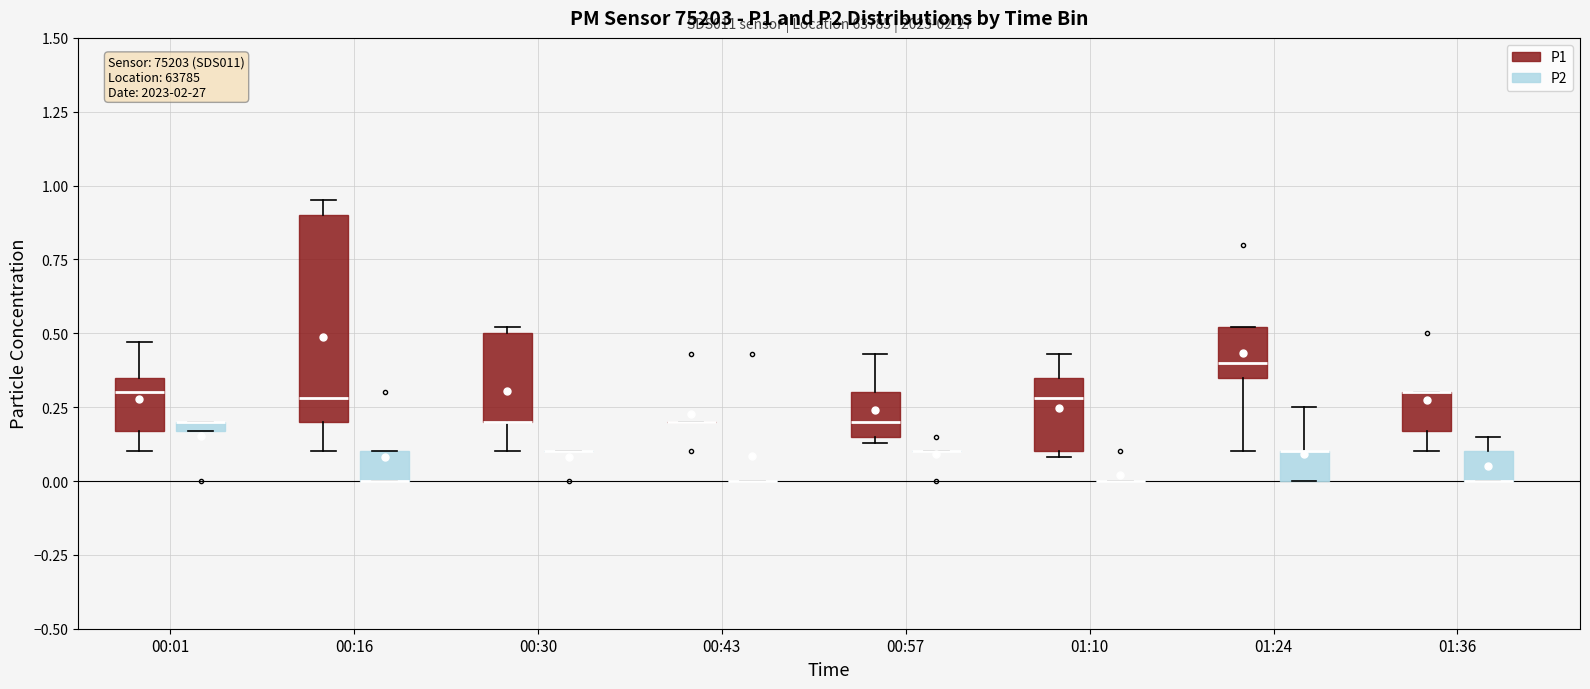

Comparing the boxes themselves (not the whiskers), which one is the tallest?

00:16 (P1)